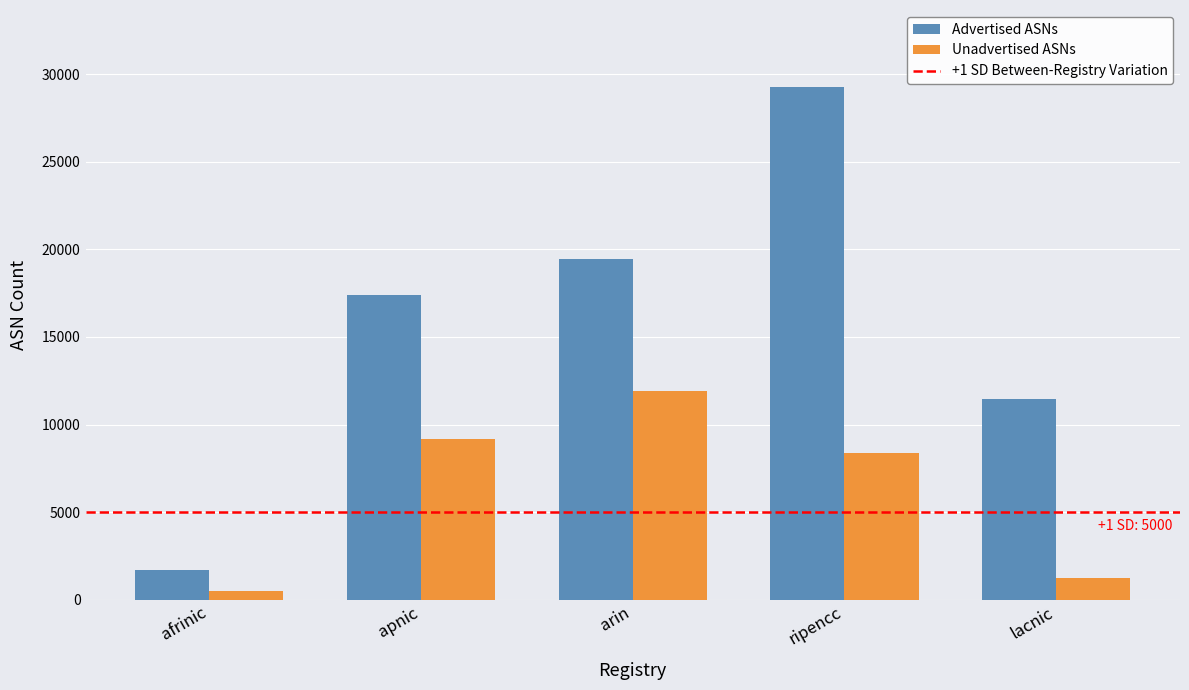

Where is Unadvertised ASNs nearest to the value 6185?

ripencc